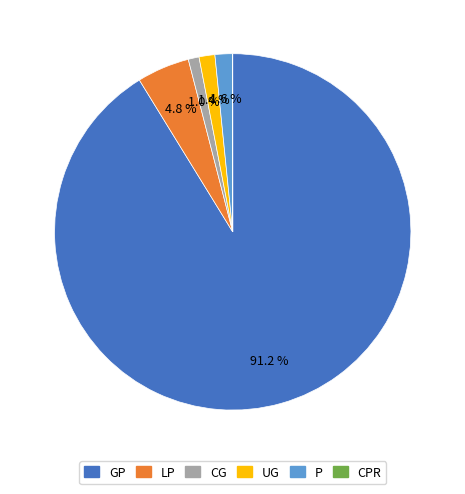

Is the sum of LP and CG greater than half?

No